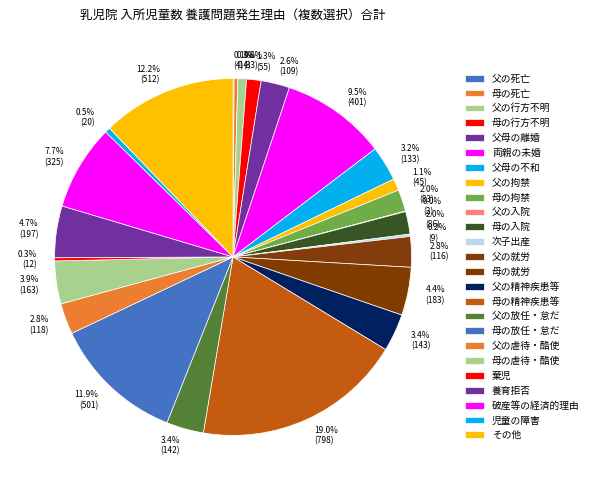

How much of the chart is everything except 0.5% (20)?

99.5%